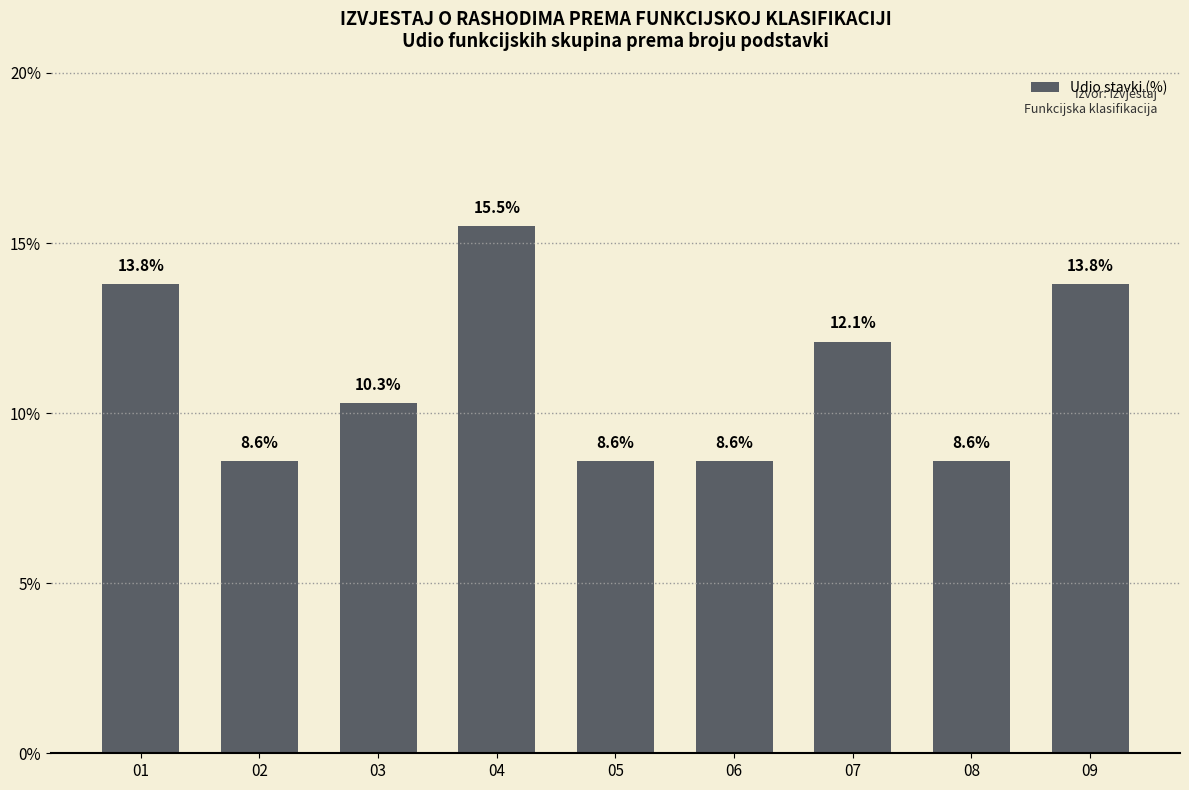

What is the greatest value displayed?

15.5